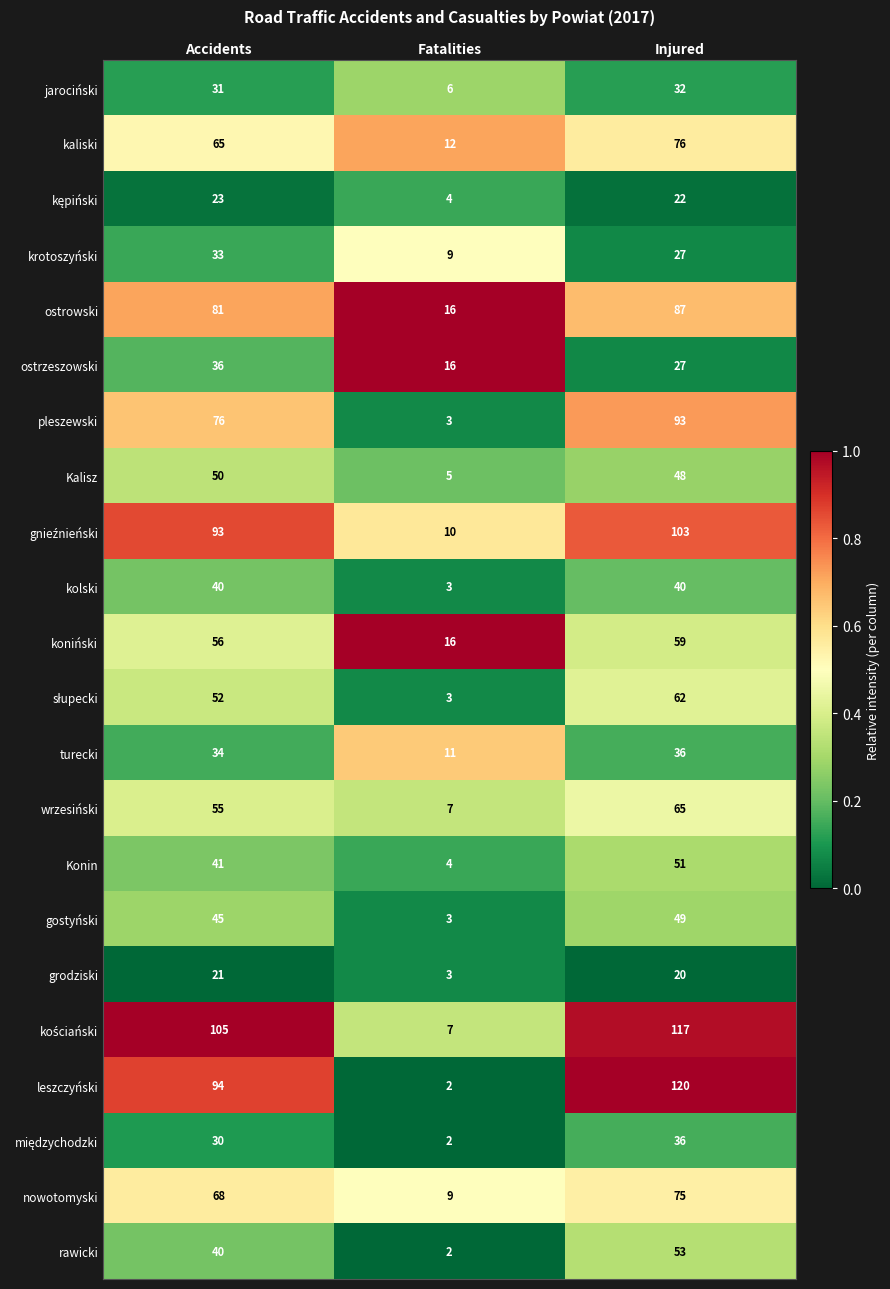

Rank the categories by nowotomyski value from lowest to highest.

Fatalities, Accidents, Injured